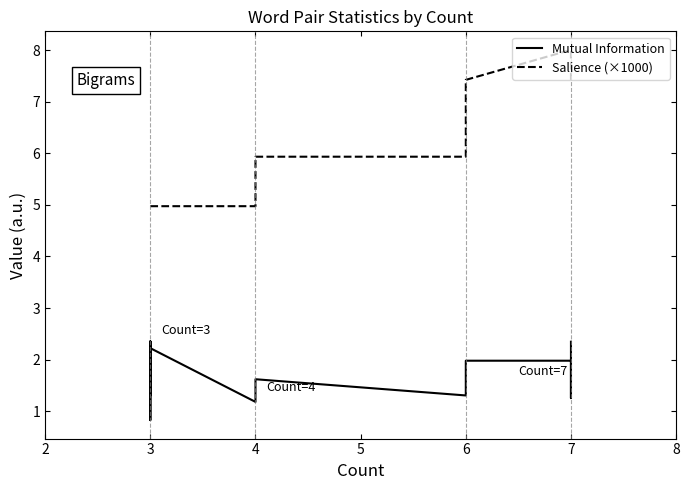

At which category does Mutual Information reach its first local valley?

3